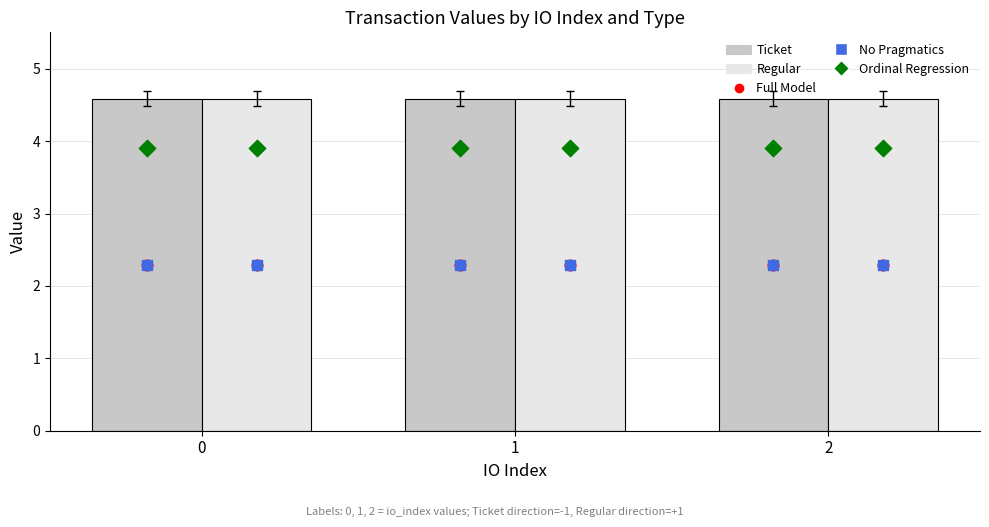

Which series contains the lowest Y value?

Full Model